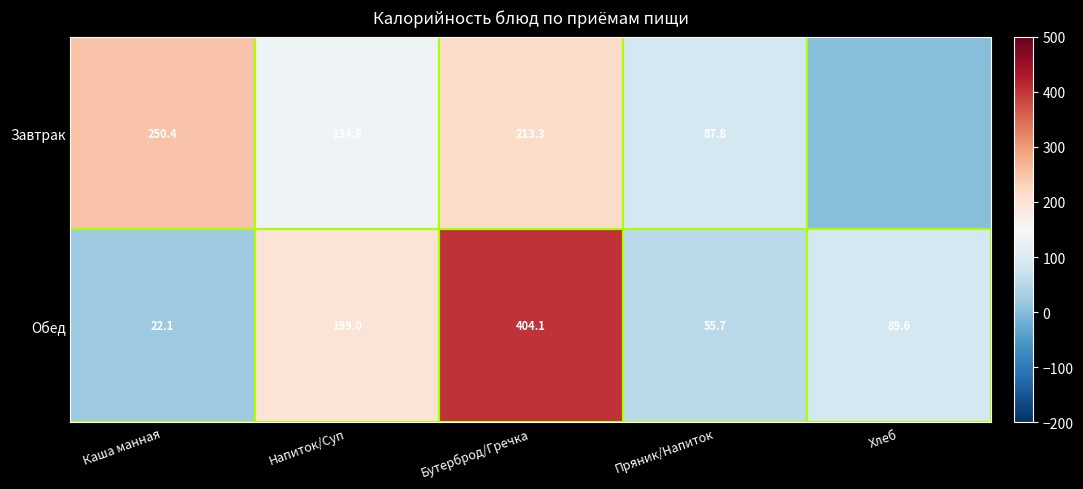

Rank the series at Напиток/Суп from highest to lowest value.

Обед, Завтрак